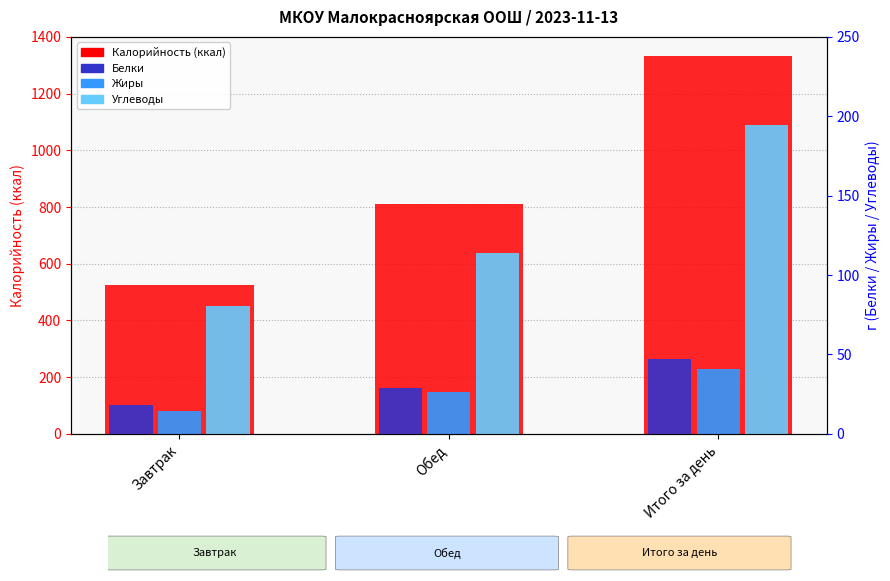

What is the difference between the maximum and minimum values in the Жиры series?

26.5